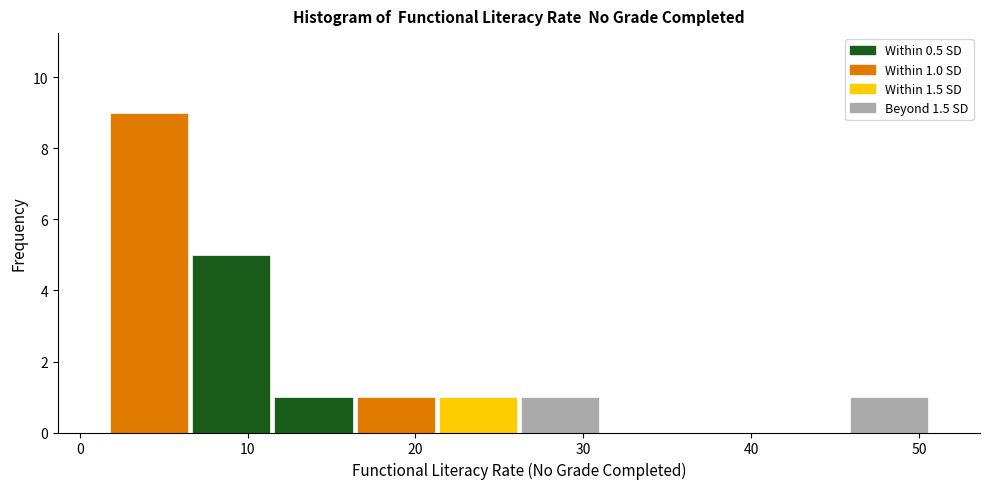

Over which range of the x-axis is the bar tallest?

2 to 7